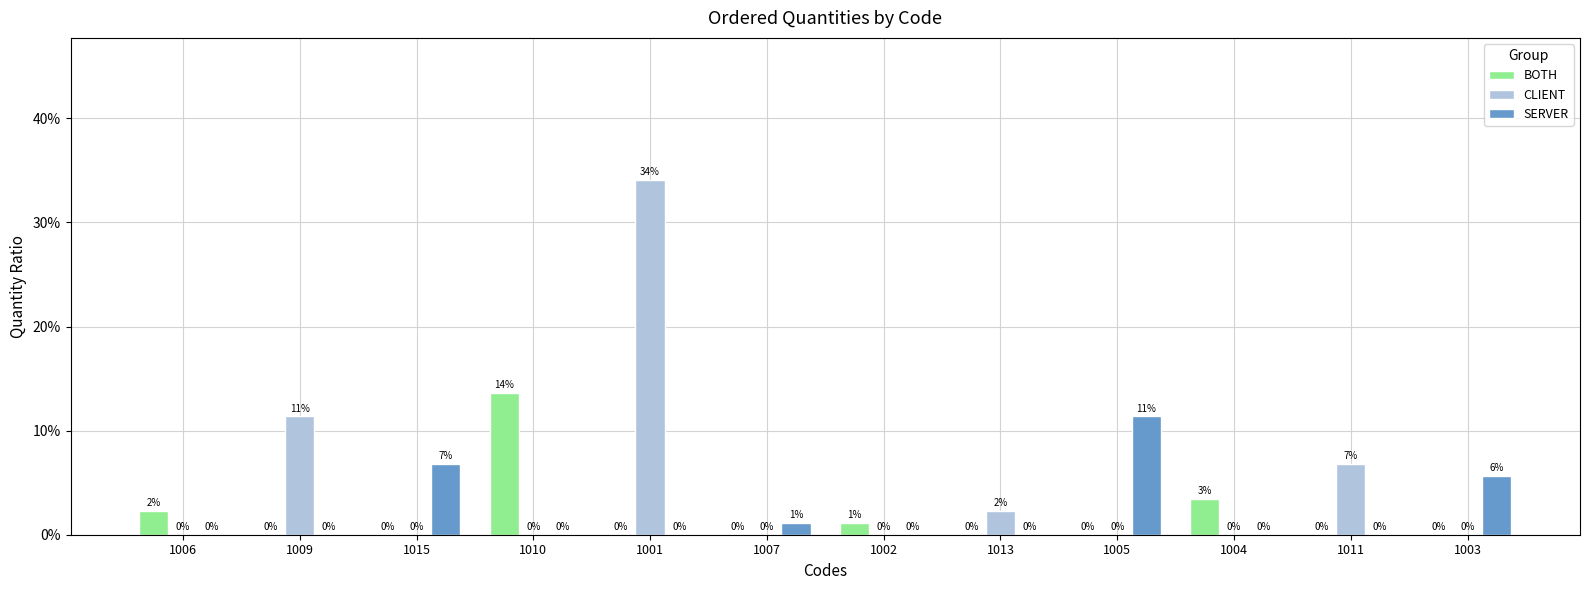

Is the value of CLIENT at 1004 greater than the value of SERVER at 1015?

No